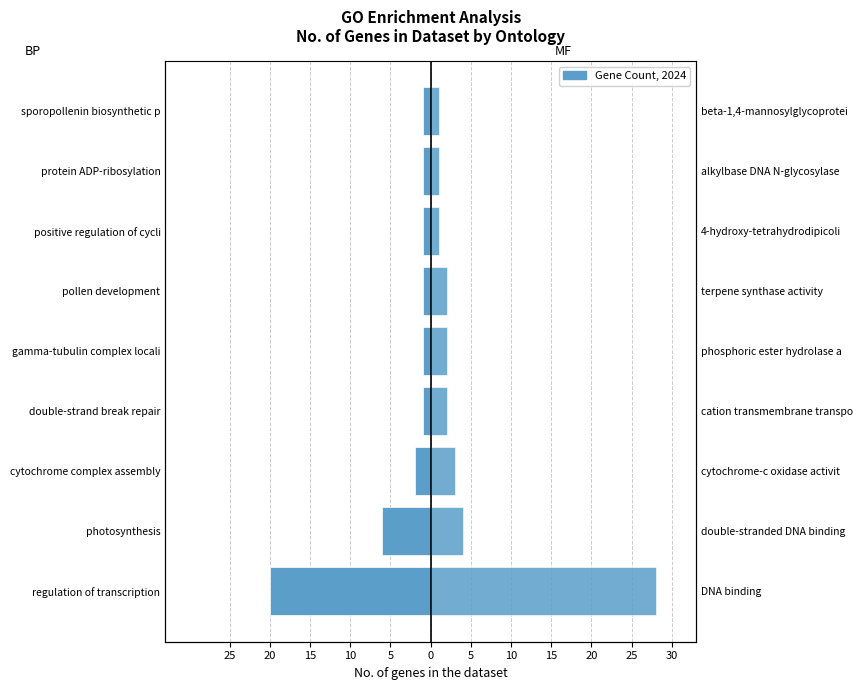

The MF (Molecular Function) series shows 2 at pollen development. True or false?

True